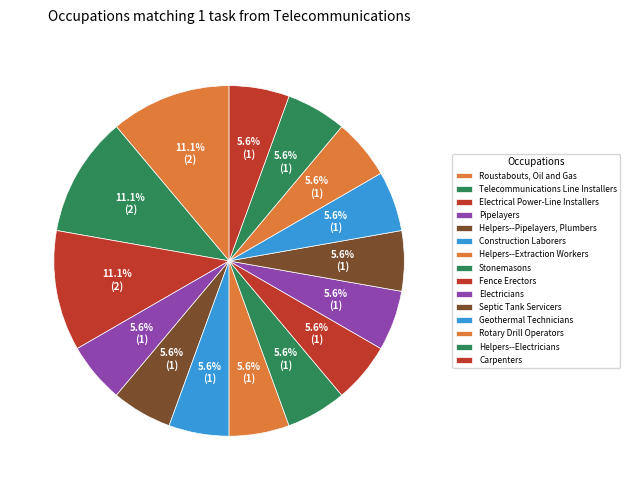

Which has a higher value, Septic Tank Servicers or Stonemasons?

Septic Tank Servicers